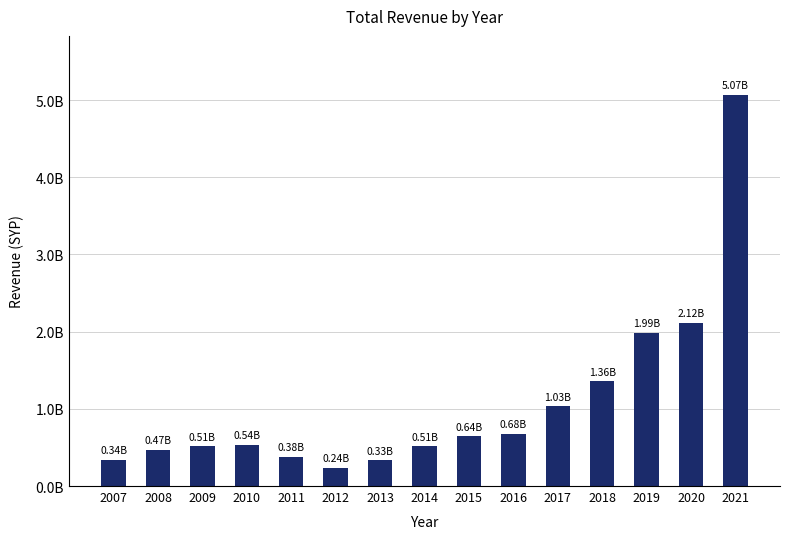

How many values are below 535976916?

7